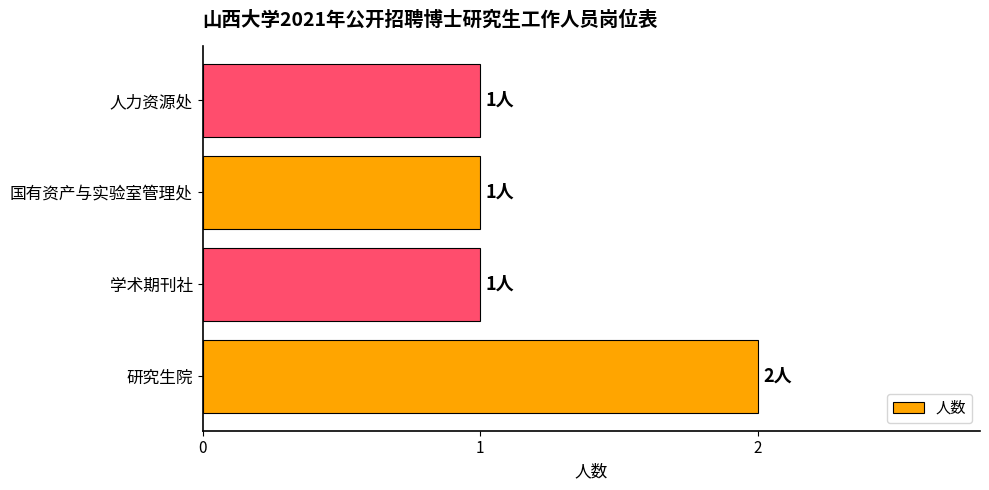

Reading bottom to top, transcribe all the data shown in this chart.

2	1	1	1